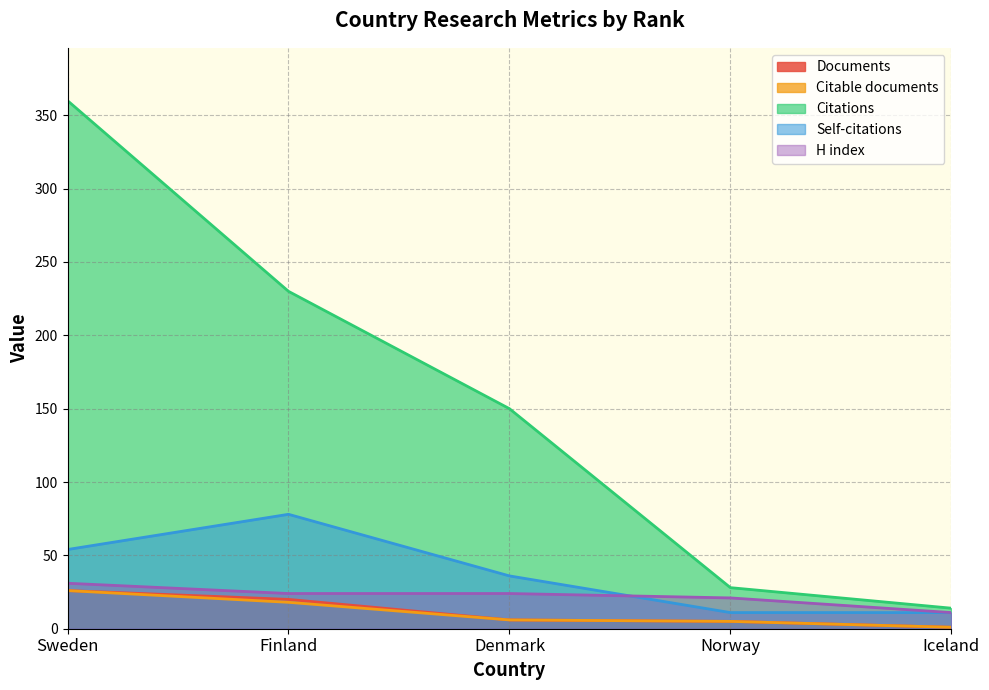

True or false: Citations and Citable documents cross at least once.

False